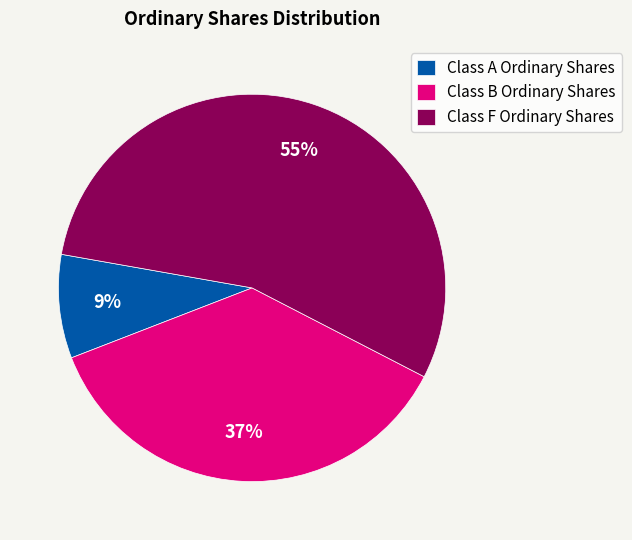

Rank the categories by value from highest to lowest.

Class F Ordinary Shares, Class B Ordinary Shares, Class A Ordinary Shares